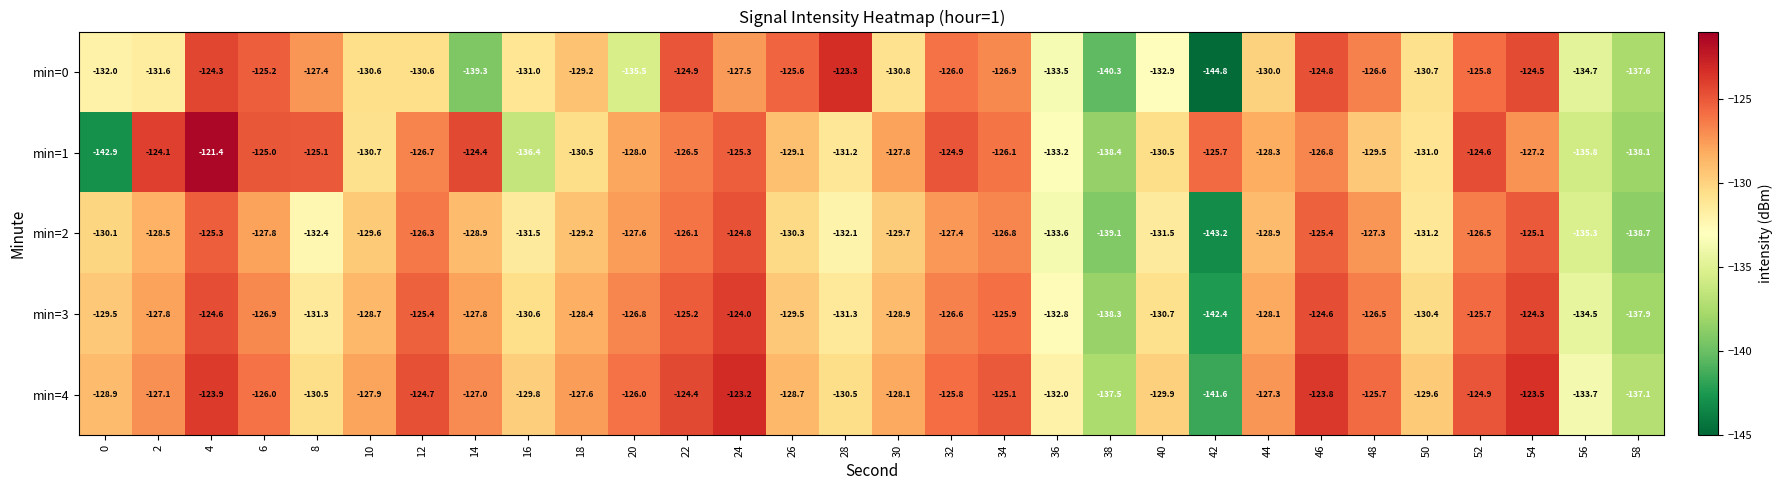

The value of min=0 at 4 is -124.3. True or false?

True